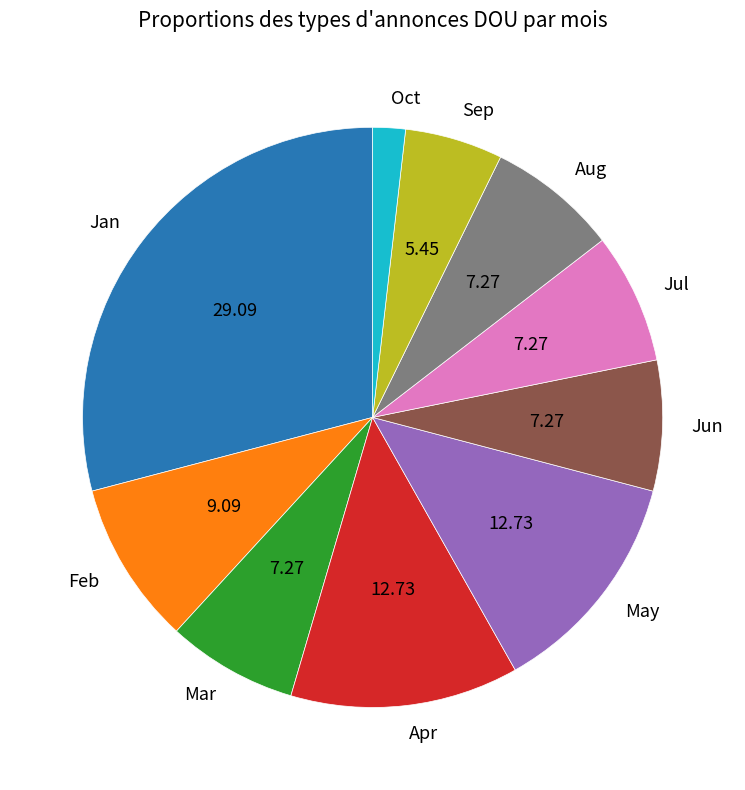

How many segments does this pie chart have?

10